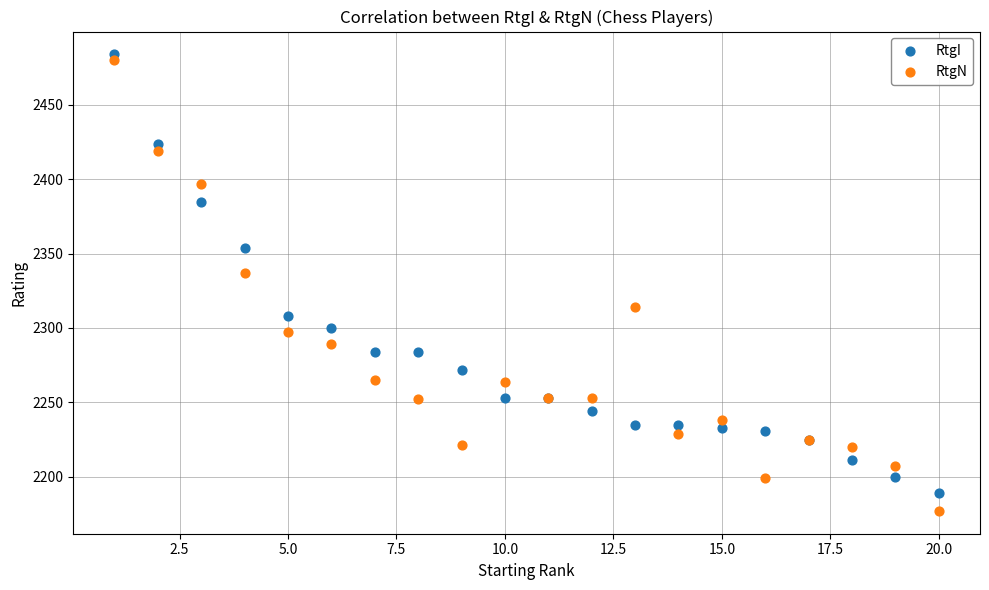

What are all the series names shown in the legend?

RtgI, RtgN